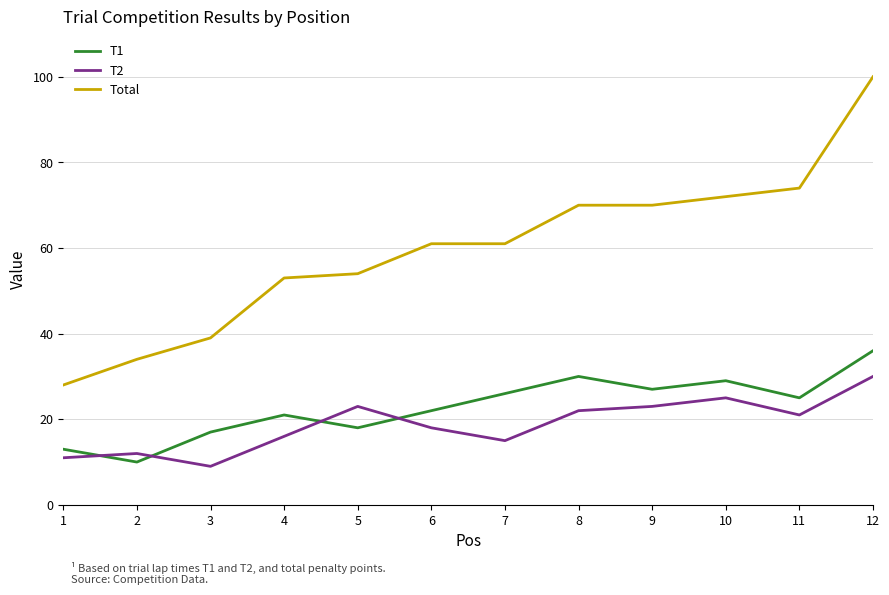

True or false: T1 and Total cross at least once.

False